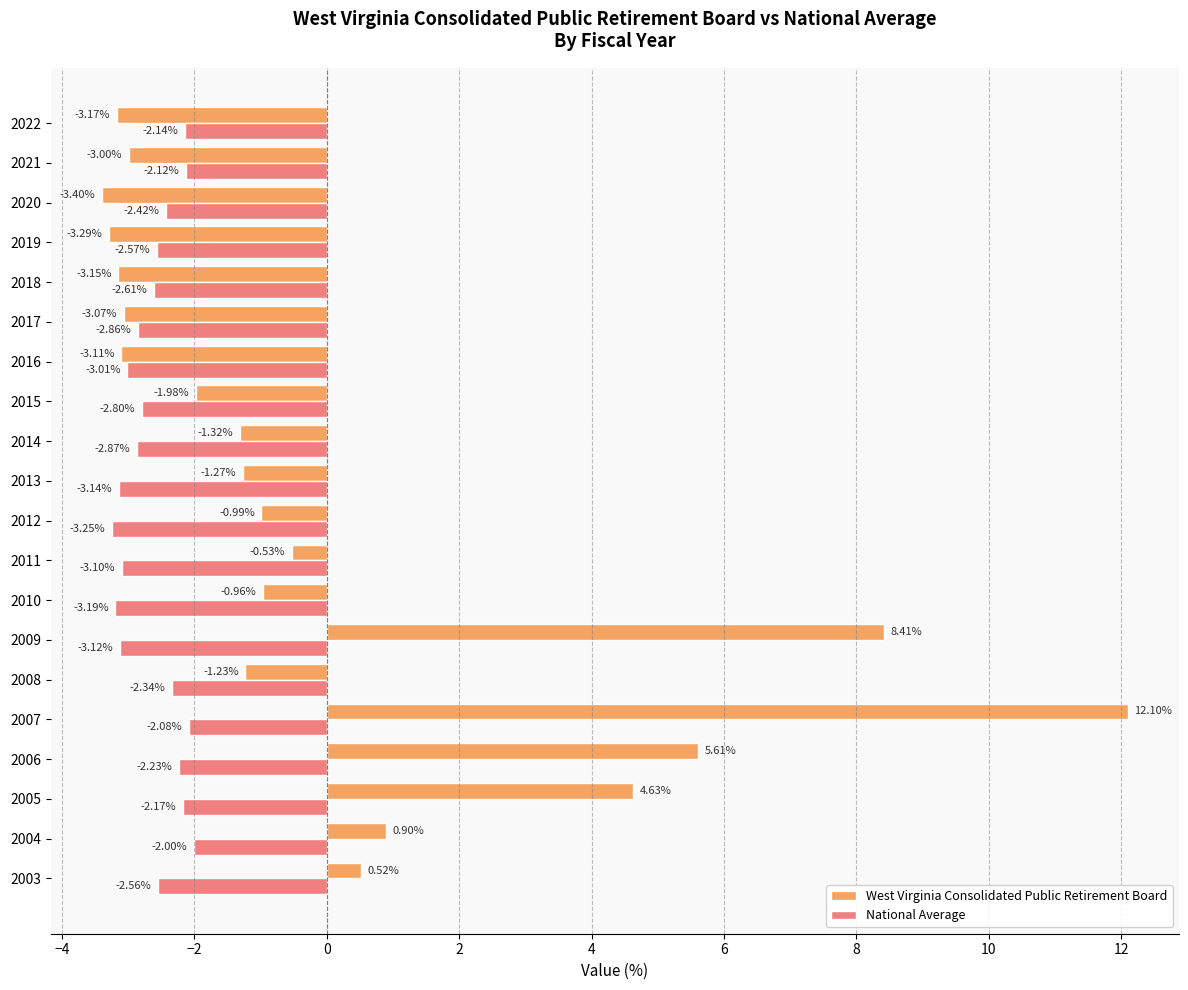

List the series in order of their peak value, highest first.

West Virginia Consolidated Public Retirement Board, National Average